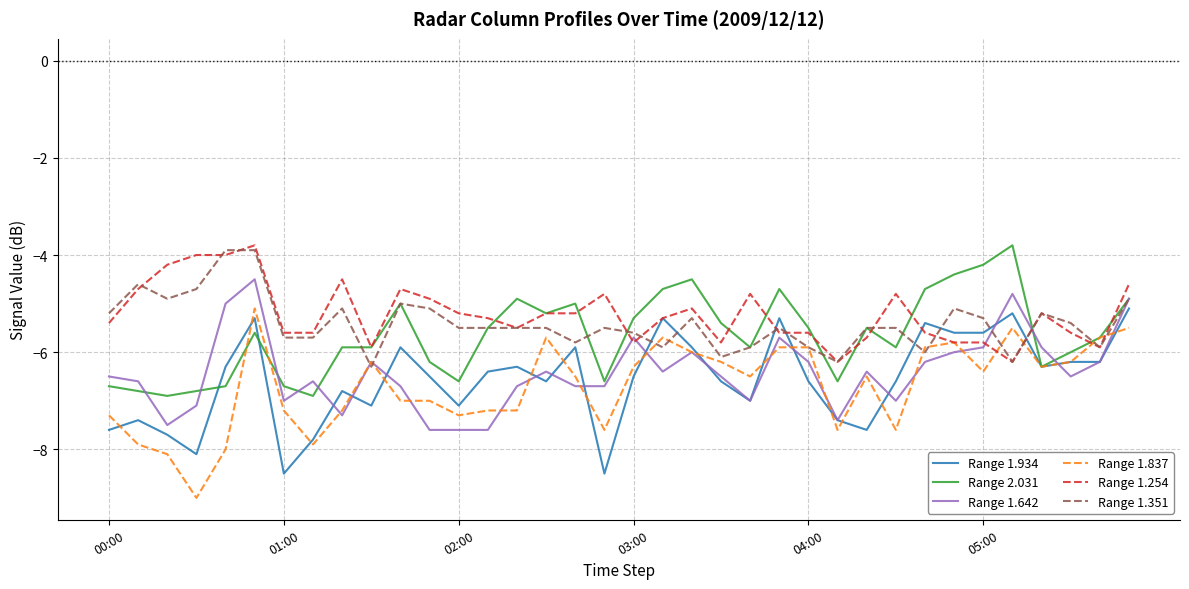

What is the smallest value displayed?

-9.0